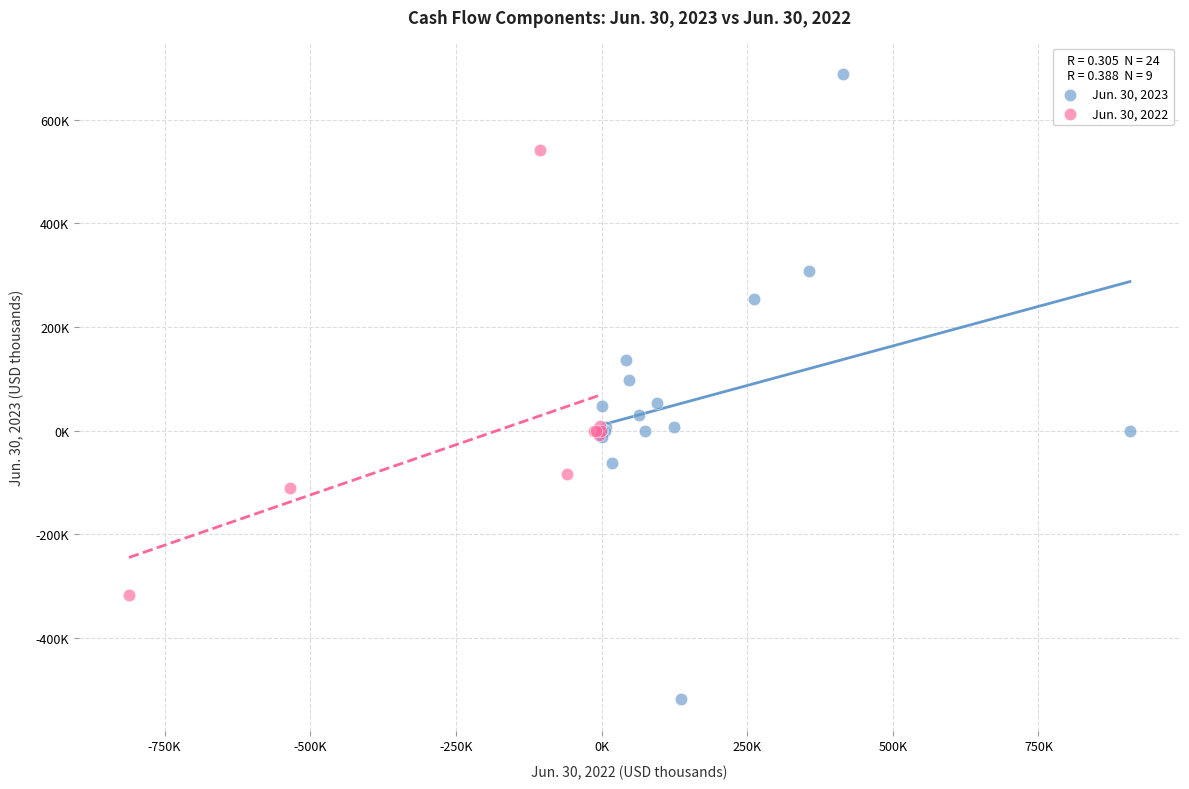

What are all the series names shown in the legend?

Jun. 30, 2023, Jun. 30, 2022